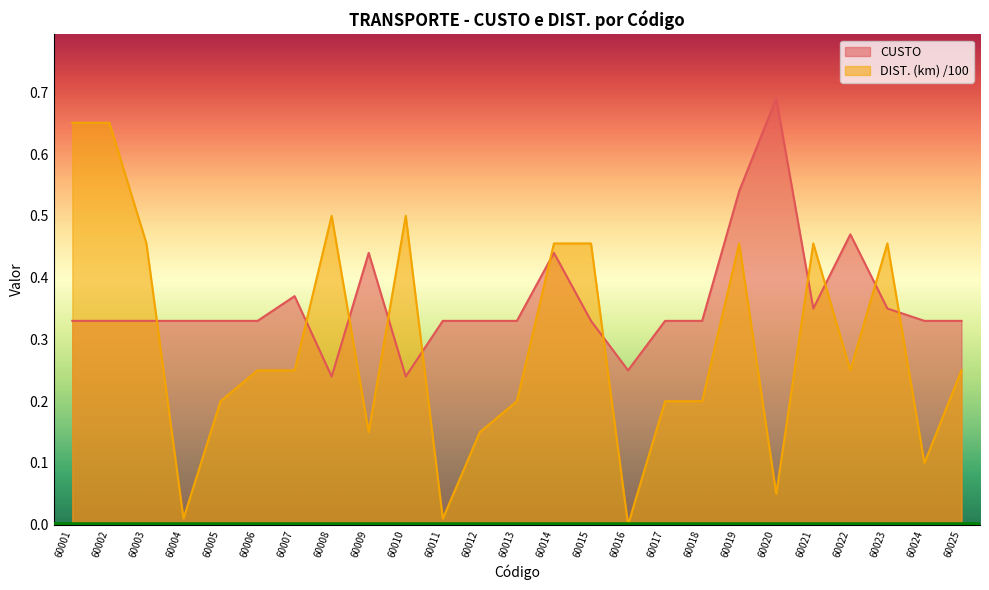

Count the number of data series in this chart.

2